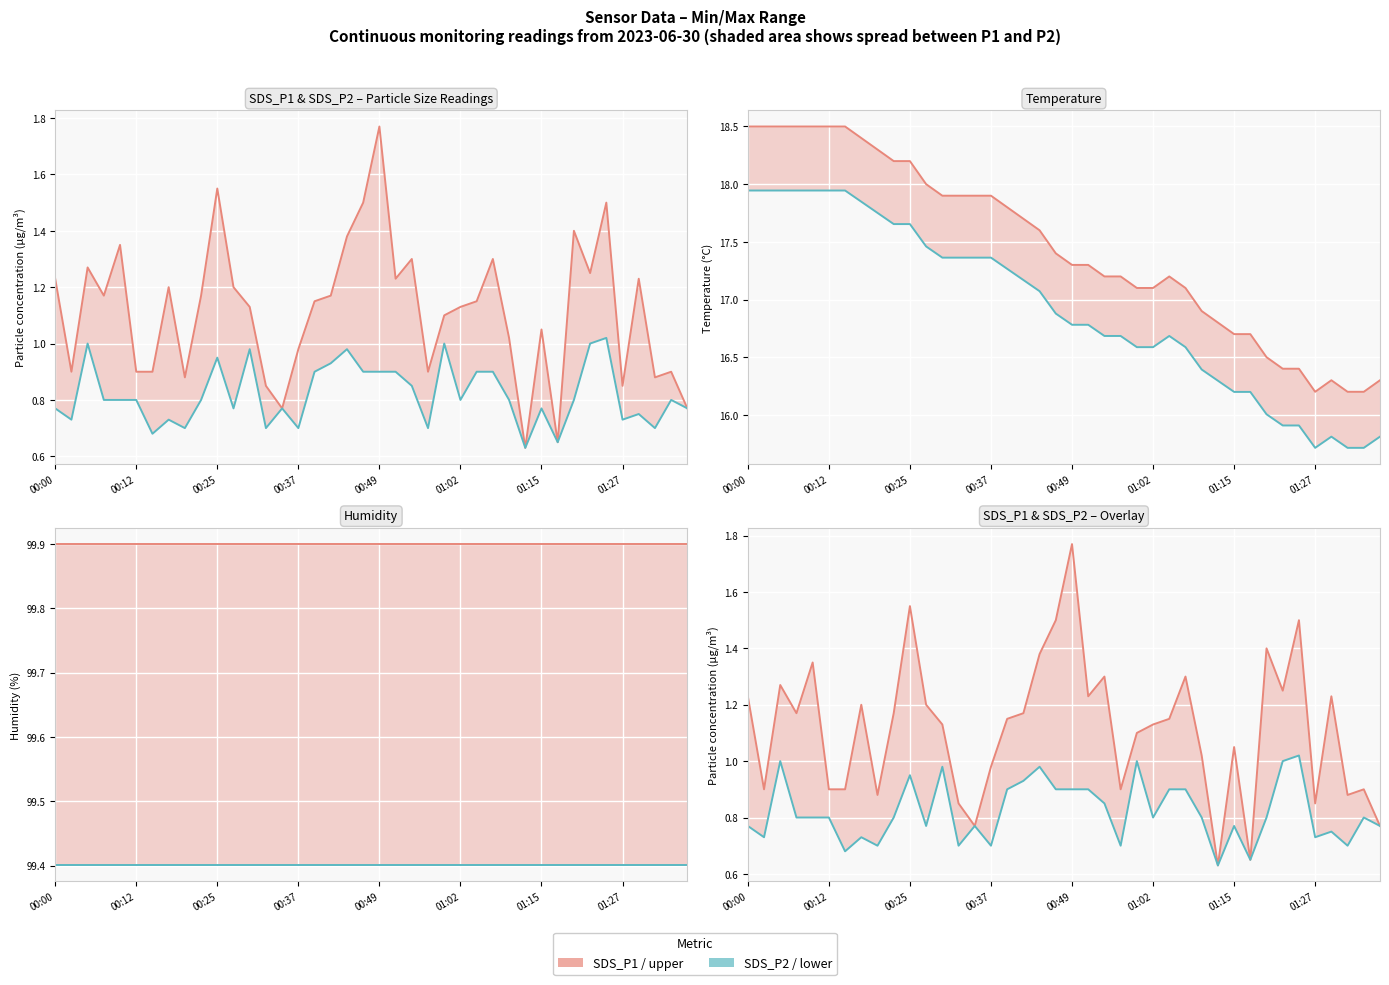

What is the minimum value shown in the chart?

0.6